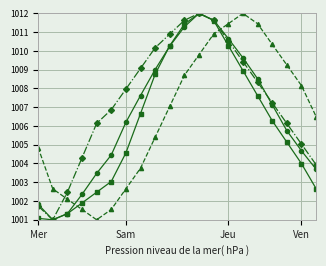

What is the smallest value displayed?

1001.0